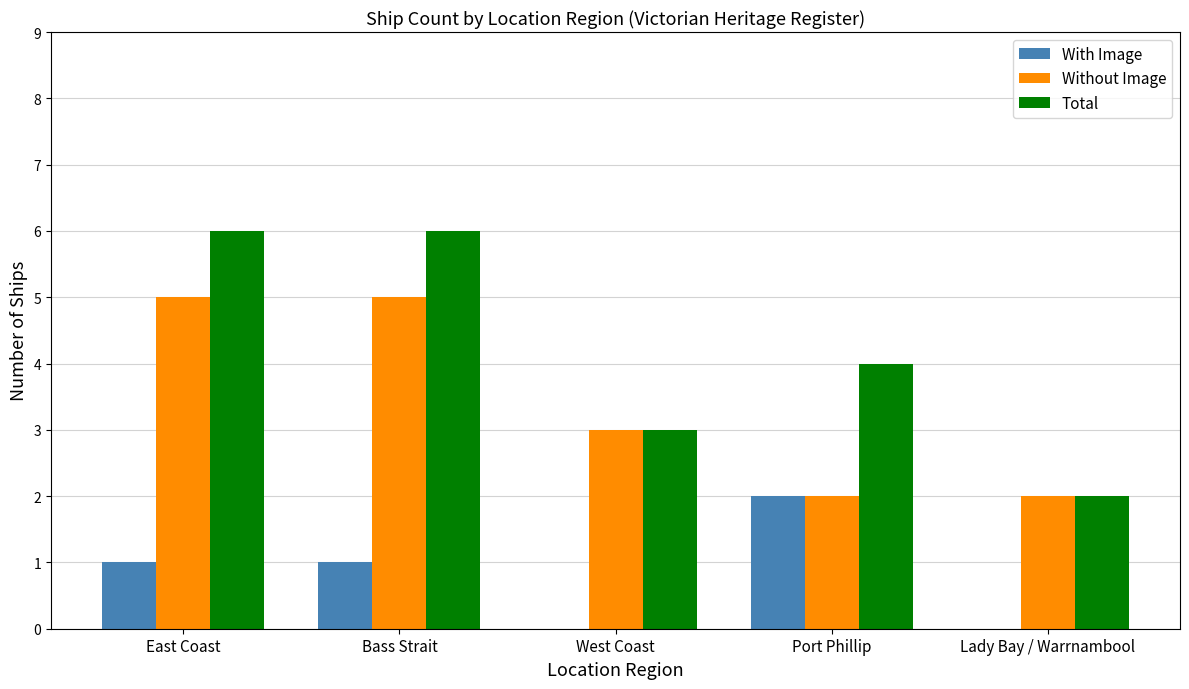

What is the sum of all Total values?

21